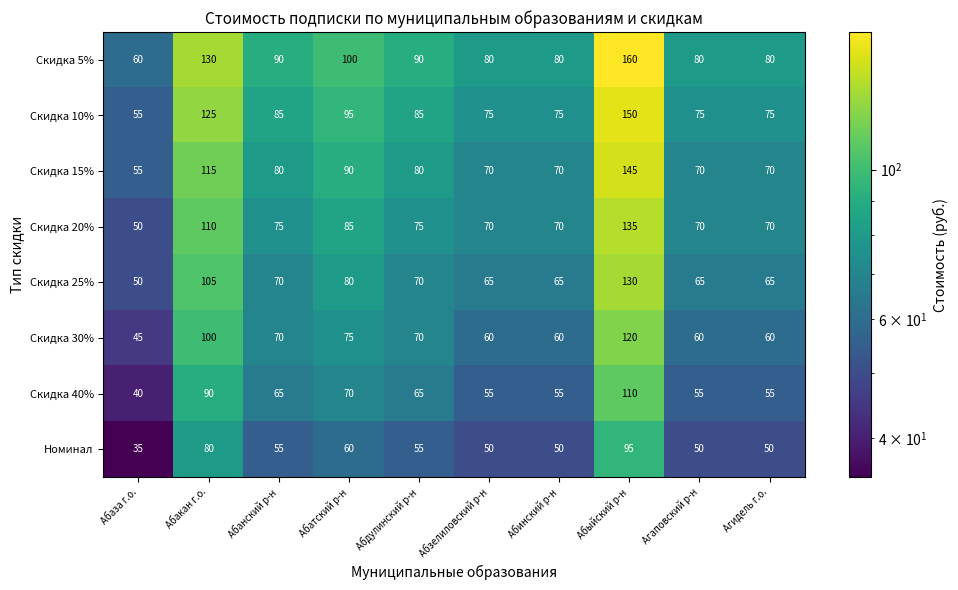

Which category has the highest value in the Скидка 5% series?

Абыйский р-н